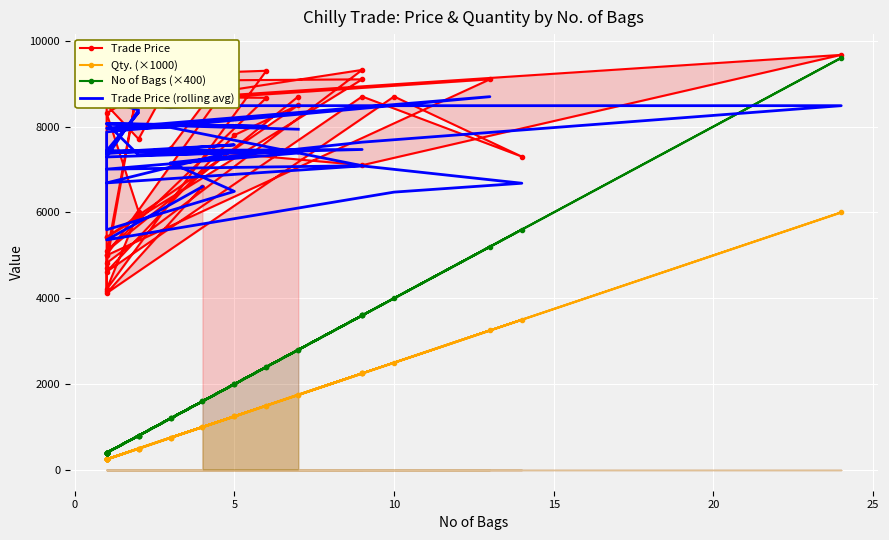

Which series has the widest spread of values?

No of Bags (×400)